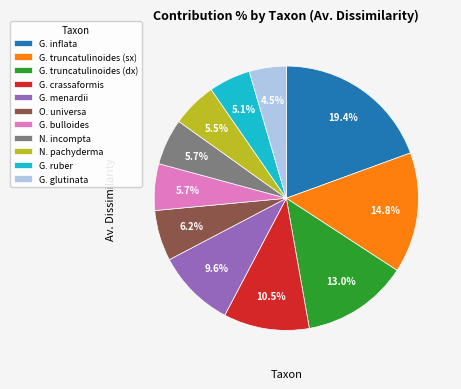

Which has a higher value, O. universa or G. truncatulinoides (sx)?

G. truncatulinoides (sx)